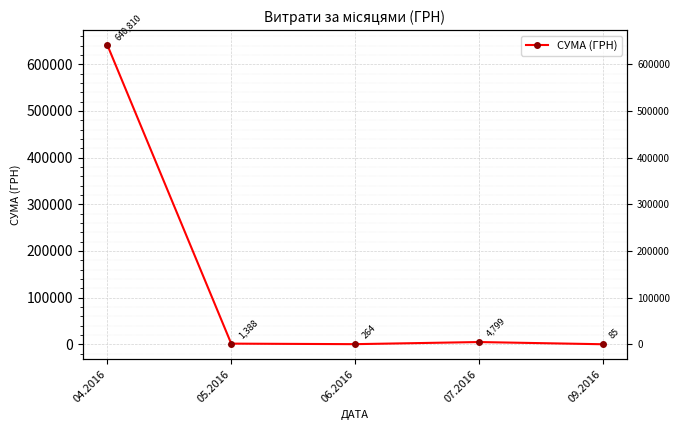

Reading left to right, what are all the values shown in this chart?

04.2016=640810.0	05.2016=1387.7	06.2016=264.0	07.2016=4798.5	09.2016=84.5